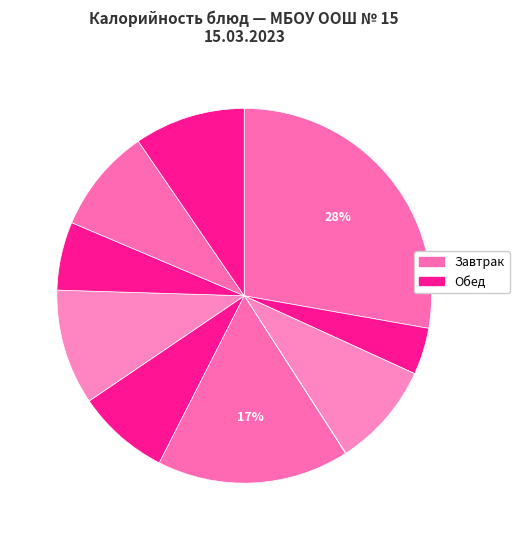

Count the number of slices in the pie.

10